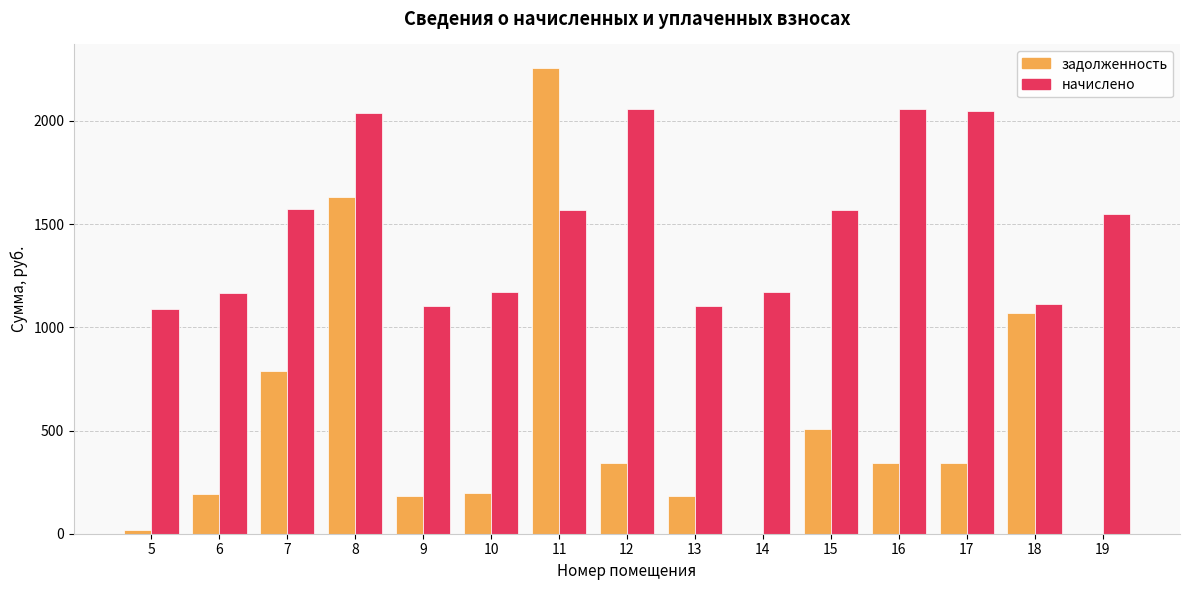

What is the average value of the начислено series?

1491.9